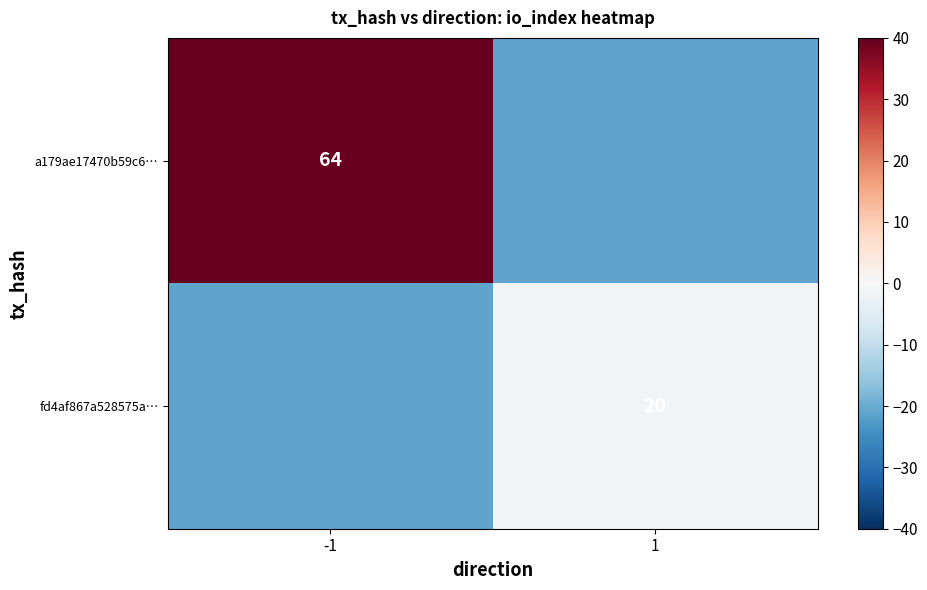

What is the total value across all series at 1?

-22